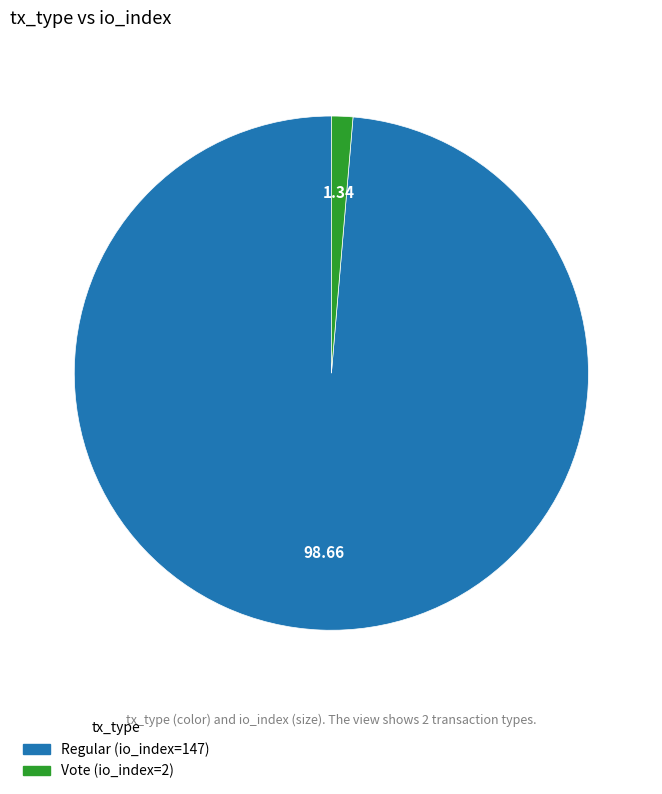

Rank the categories by value from lowest to highest.

Vote (io_index=2), Regular (io_index=147)